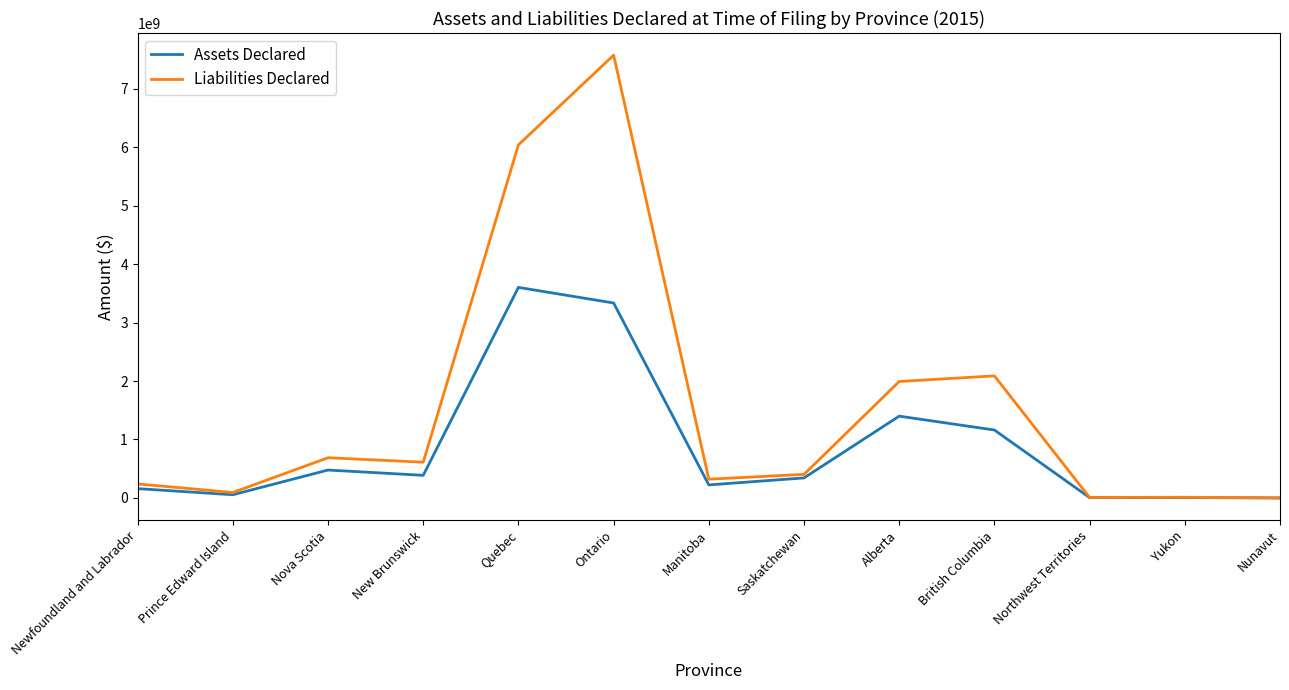

Where does the Liabilities Declared series first go above 403604650?

Nova Scotia